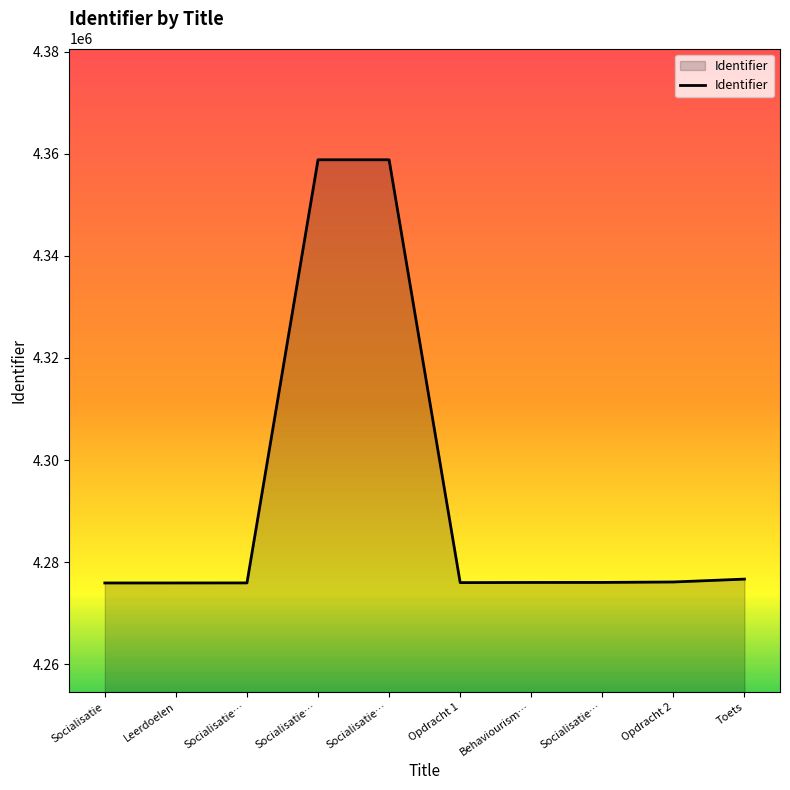

Rank the categories by value from highest to lowest.

Socialisatie…, Socialisatie…, Toets, Opdracht 2, Socialisatie…, Behaviourism…, Opdracht 1, Socialisatie…, Leerdoelen, Socialisatie